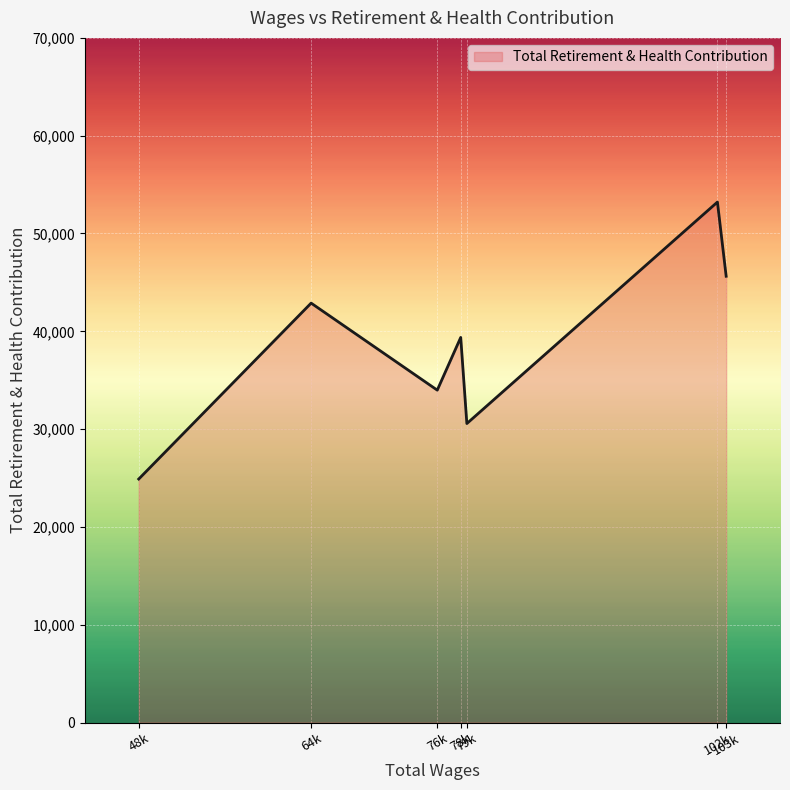

How many interior local valleys (lower than both neighbors) does the data have?

2